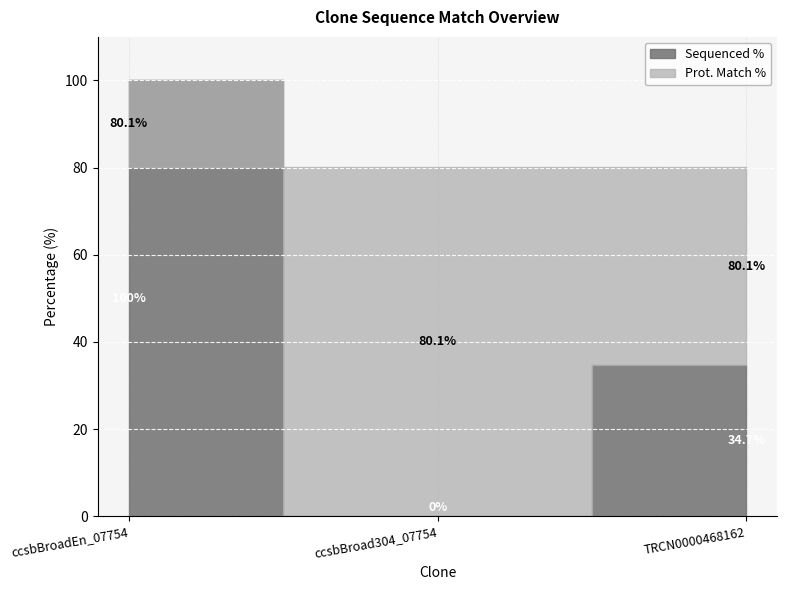

At which category is the sum across all series the highest?

ccsbBroadEn_07754